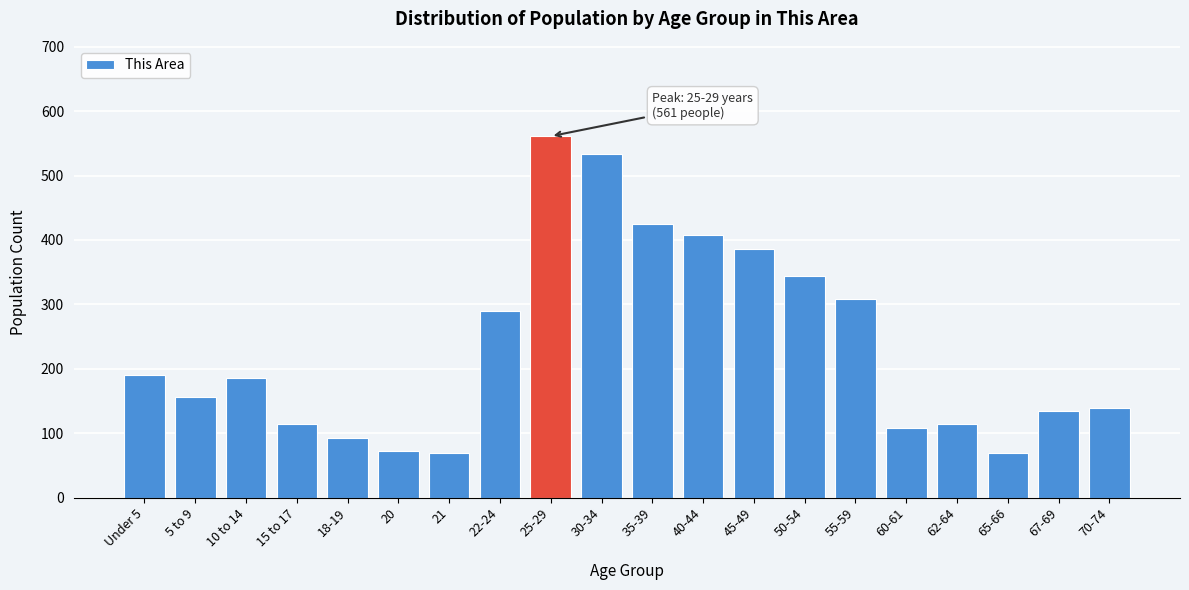

What is the minimum value shown in the chart?

69